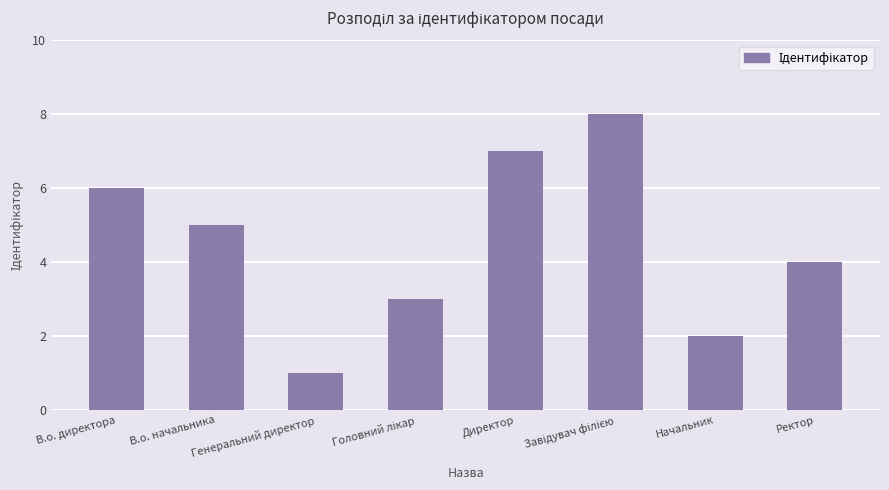

Which category has the lowest value across all series?

Генеральний директор